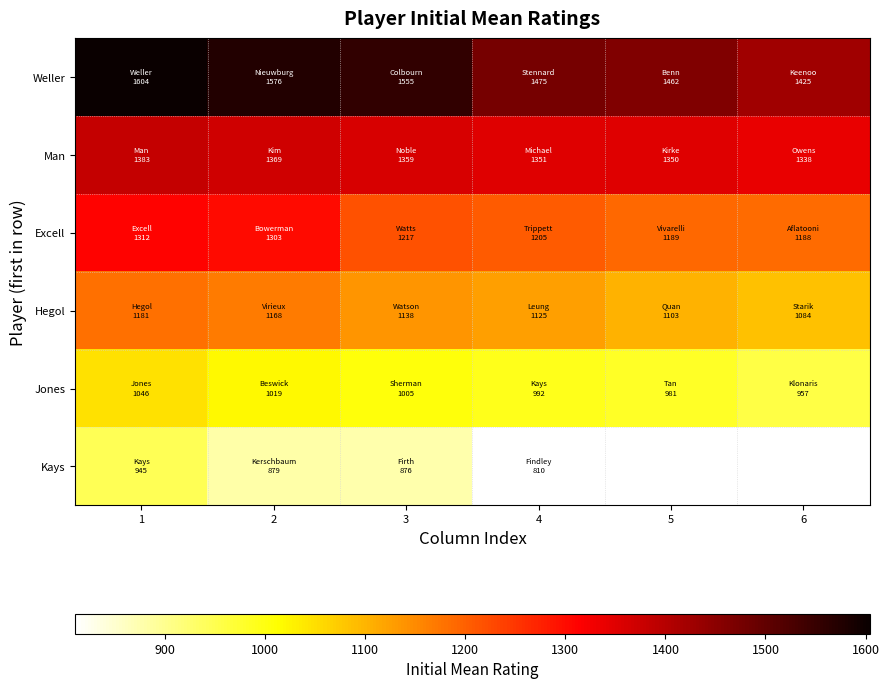

What is the maximum value for Excell?

1312.0